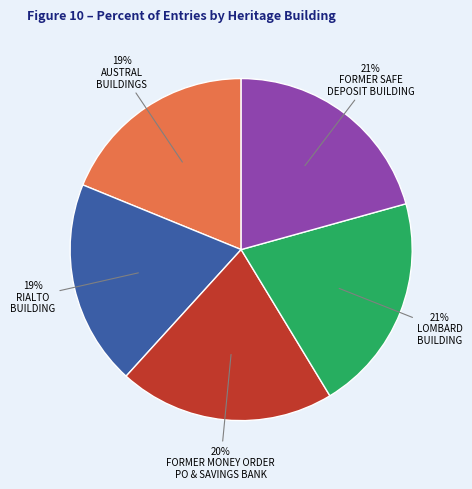

Does any single category account for the majority?

No